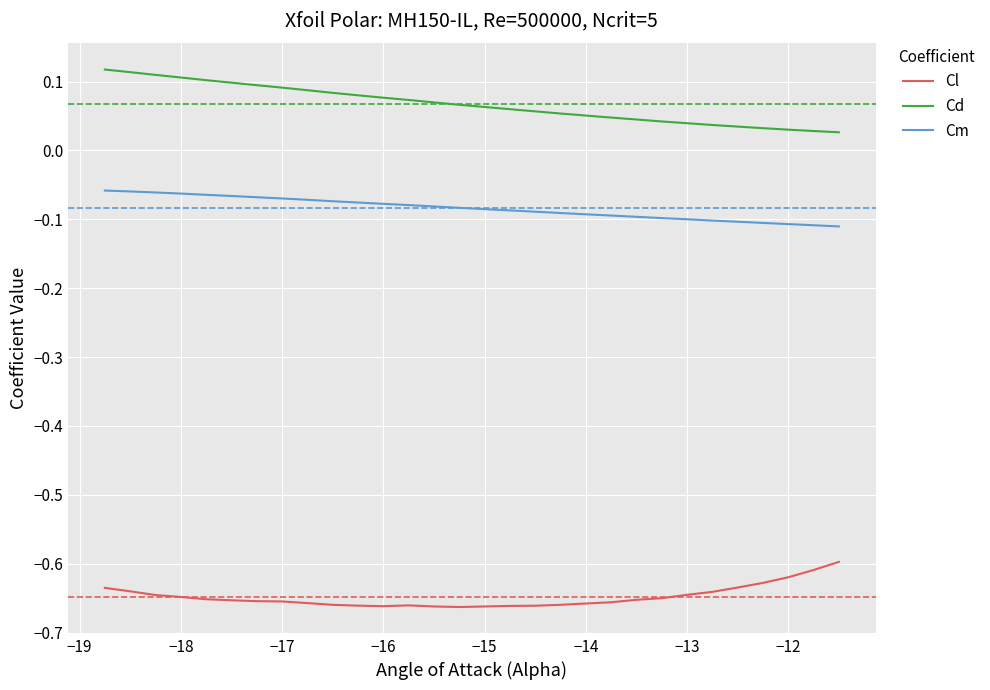

Rank the series by their average value, from lowest to highest.

Cl, Cm, Cd